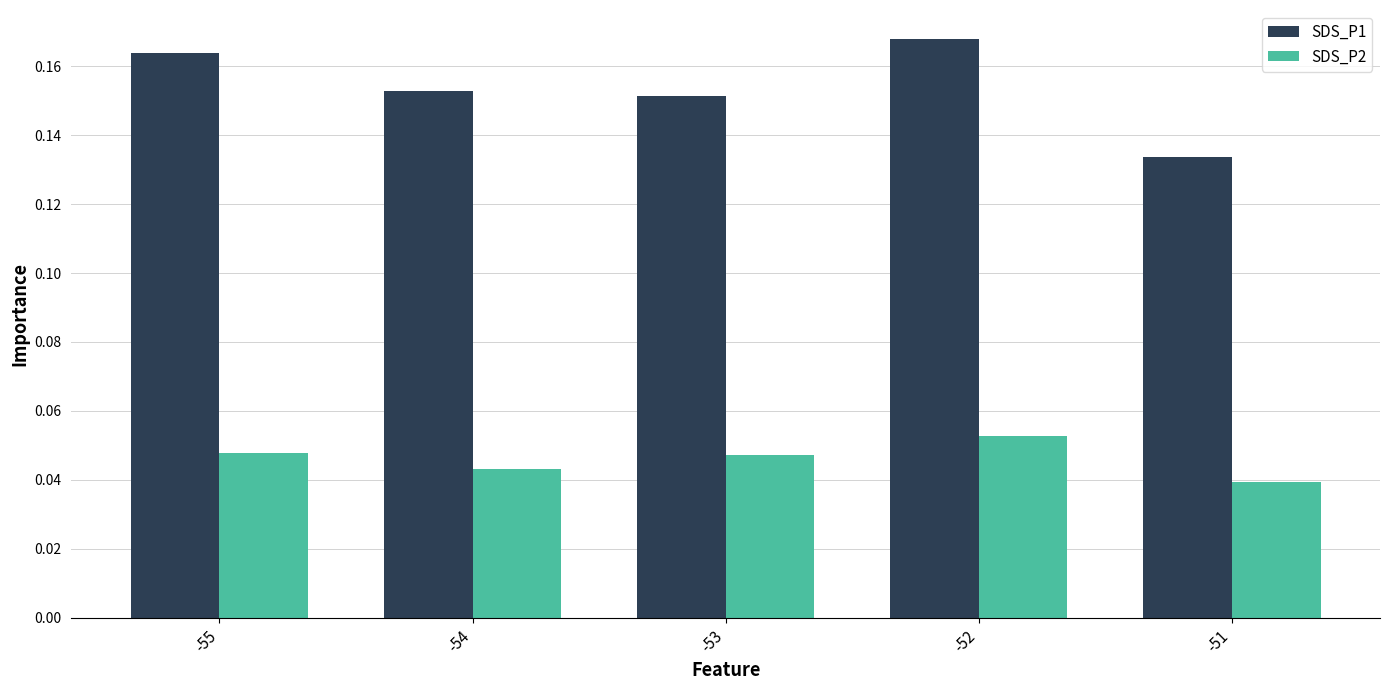

At which category does the chart reach its minimum across all series?

-51